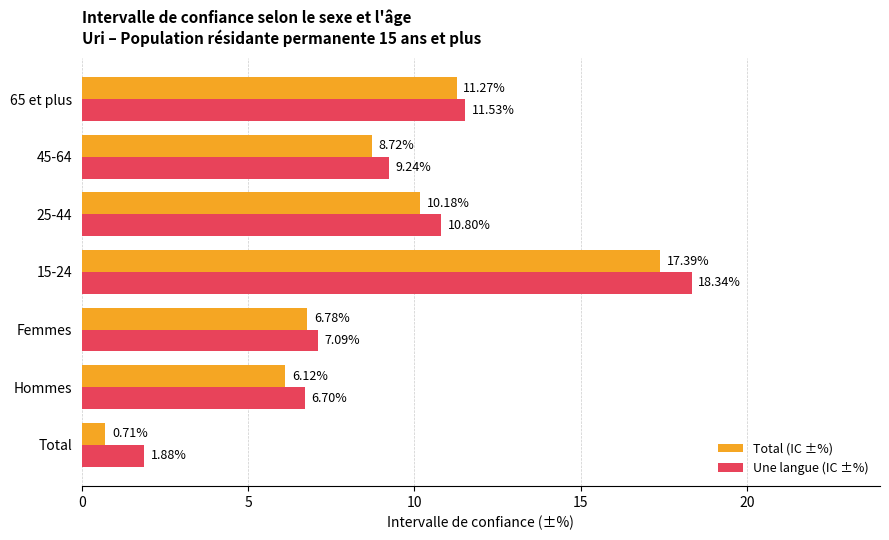

What are all the series names shown in the legend?

Total (IC ±%), Une langue (IC ±%)